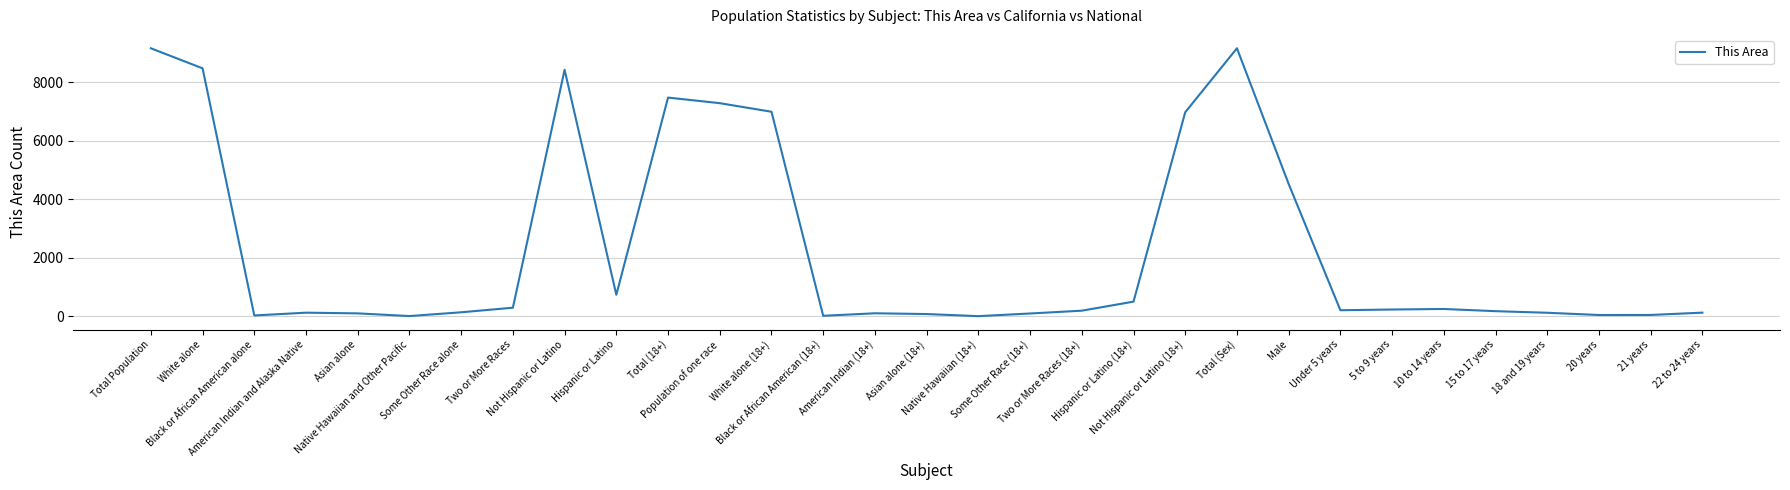

Approximately how many times larger is the value at Some Other Race (18+) compared to Black or African American (18+)?

5.9